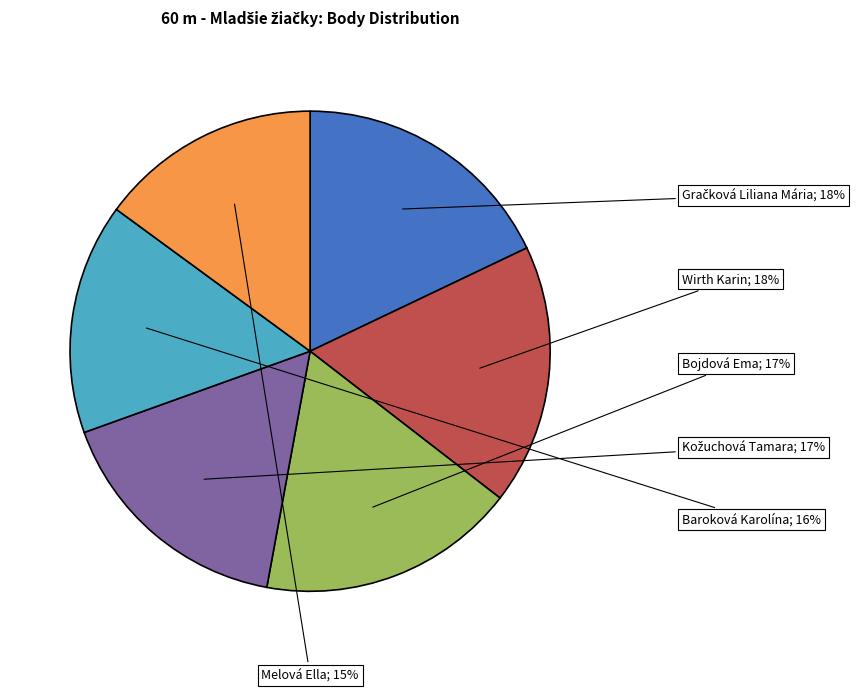

Is there any slice that represents more than half of the pie?

No